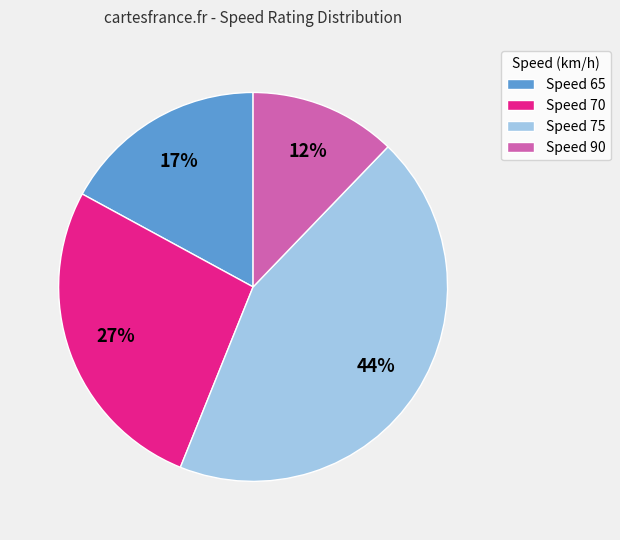

Is Speed 70 the majority of the pie?

No